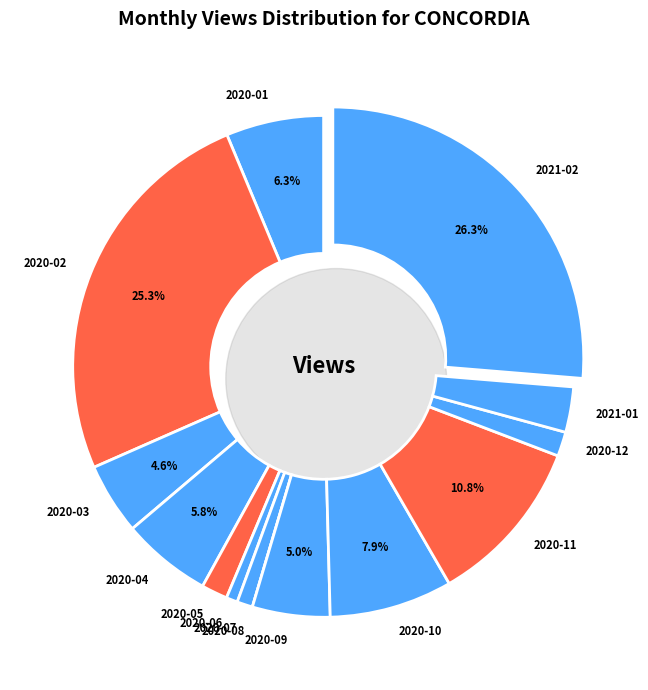

To the nearest percent, what is the difference between the largest and smallest slice percentages?

26%